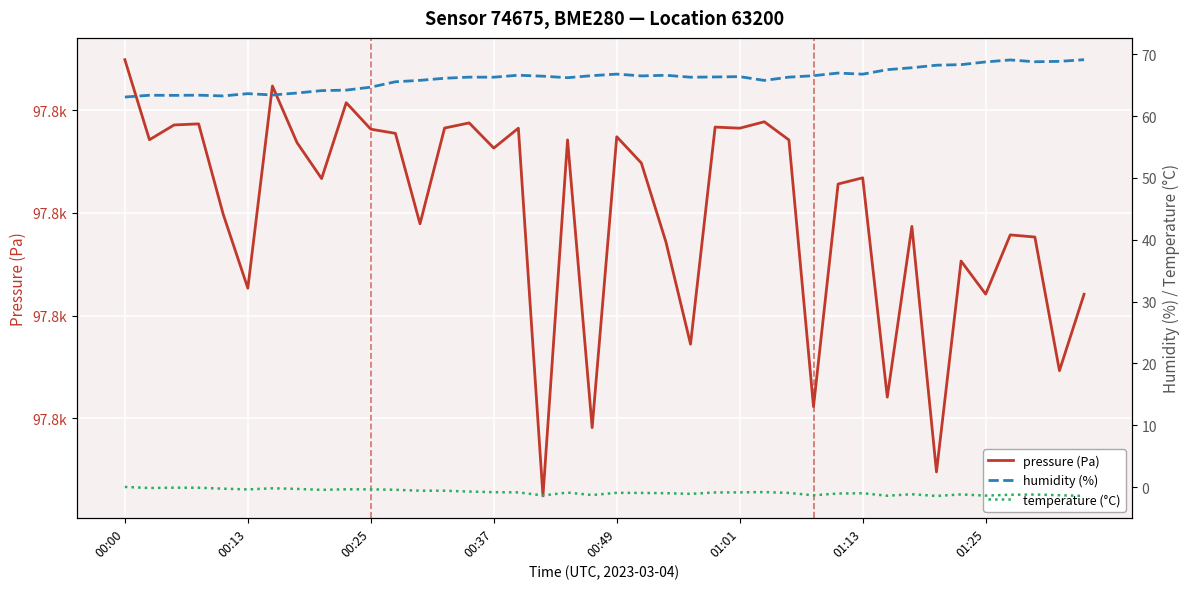

What is the difference between the humidity (%) values at 30 and 18?

0.6